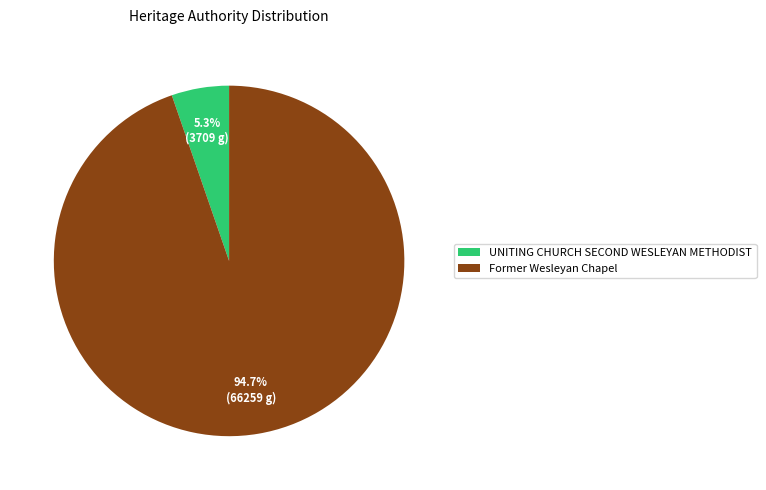

Is it true that Former Wesleyan Chapel is 89% of the pie?

False